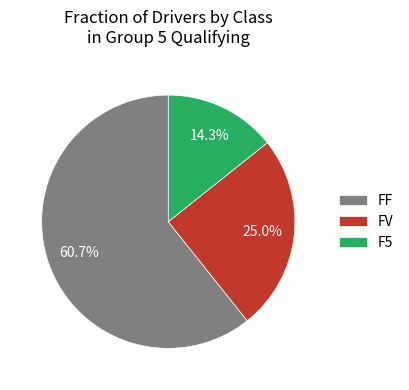

What is the largest slice in the pie chart?

FF